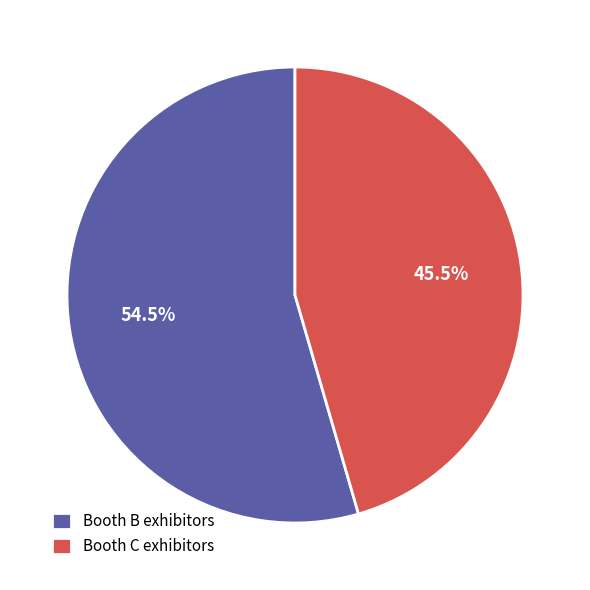

What is the ratio of the value at Booth C exhibitors to the value at Booth B exhibitors?

0.8